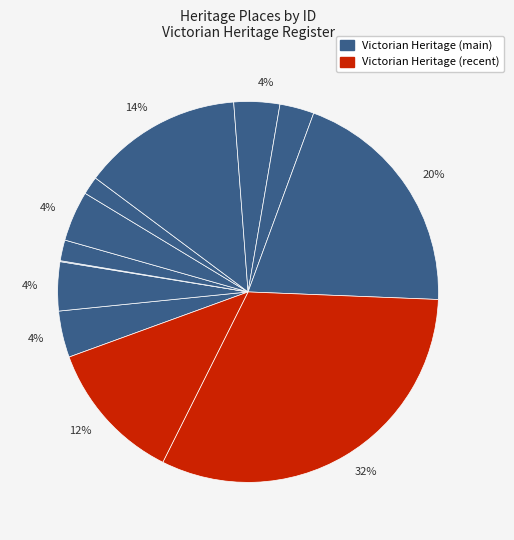

How many slices are in this pie chart?

12